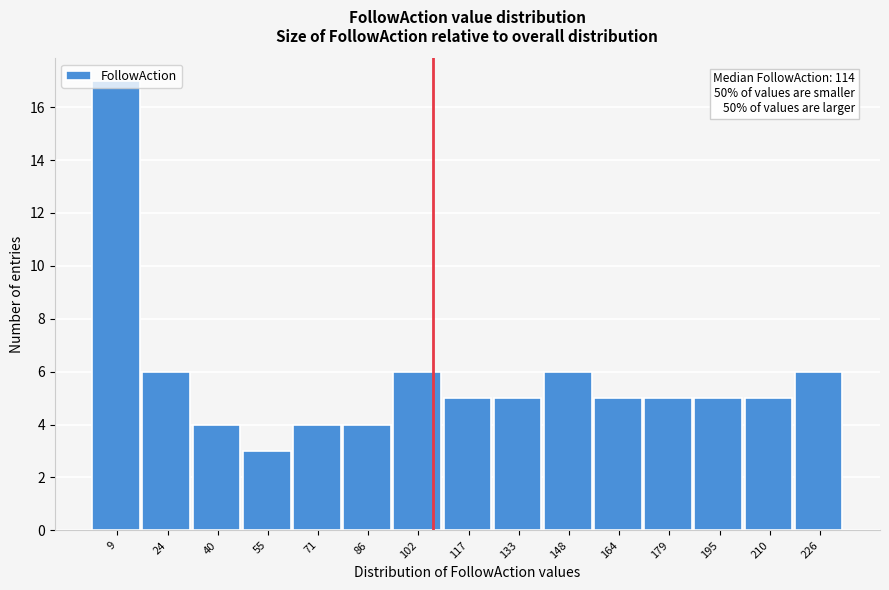

Is it true that the value at 55 is 3?

True